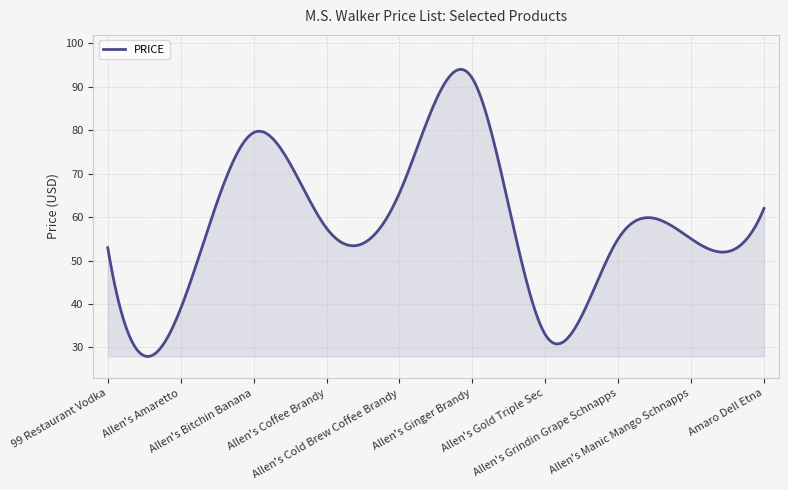

Does the chart display data point markers on the line(s)?

No